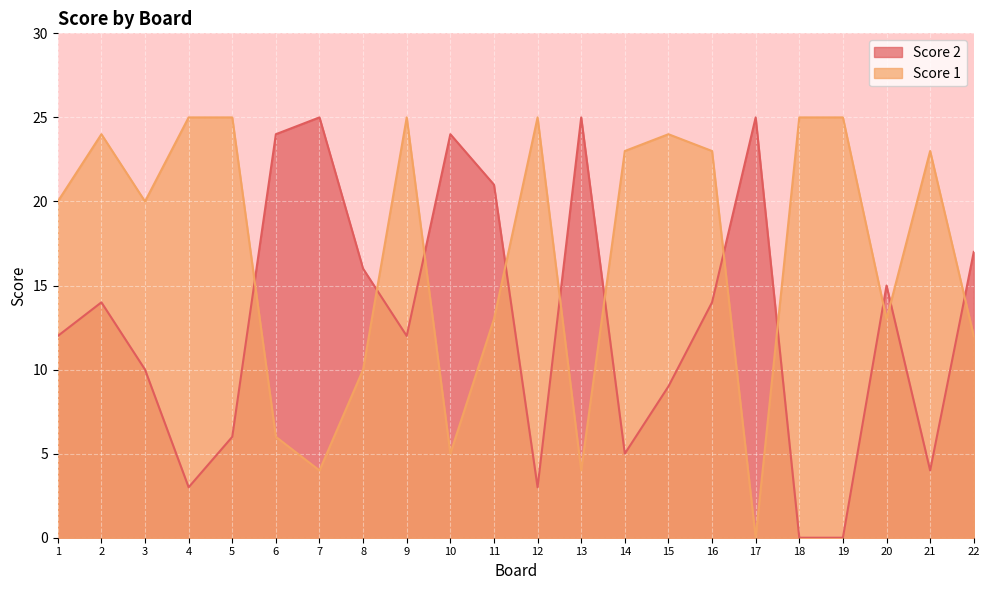

Which series has the largest total across all categories?

Score 1